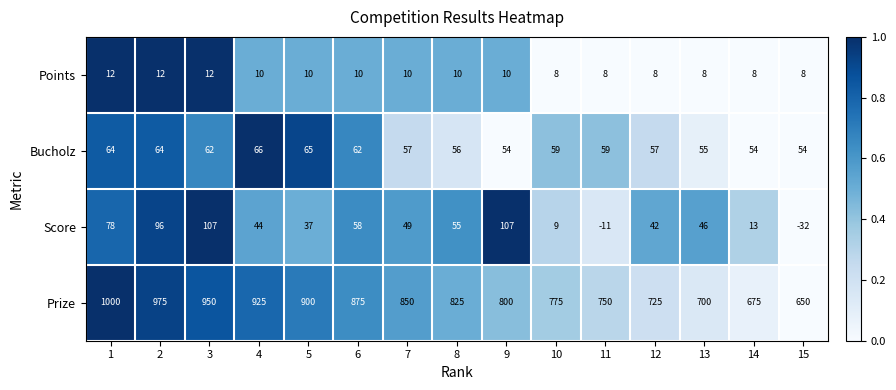

Rank the categories by Prize value from lowest to highest.

15, 14, 13, 12, 11, 10, 9, 8, 7, 6, 5, 4, 3, 2, 1